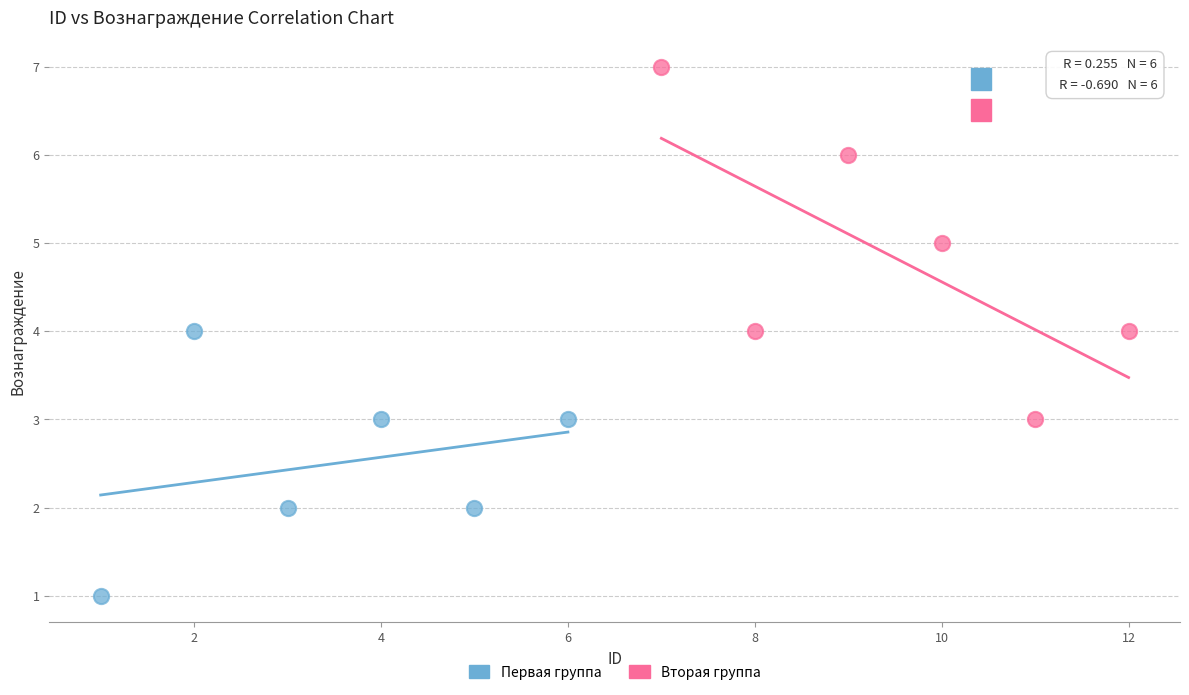

Which series contains the lowest Y value?

Первая группа